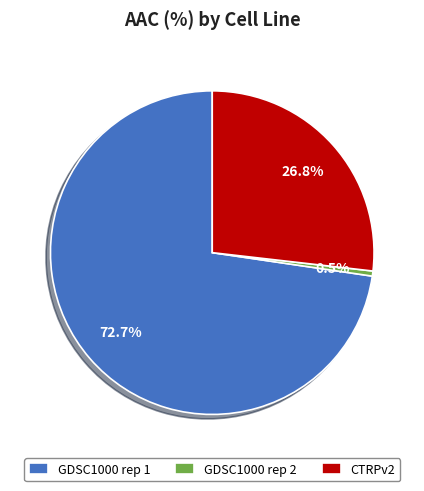

Is there any slice that represents more than half of the pie?

Yes